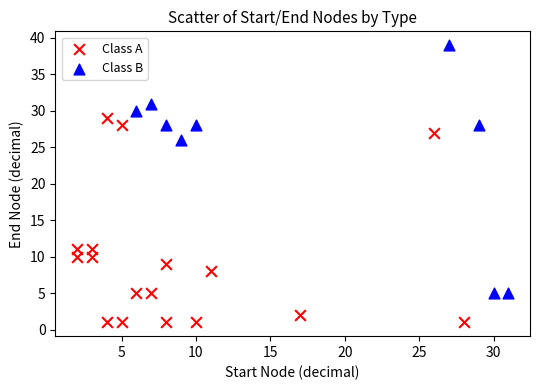

Which series has the largest Y range (max minus min)?

Class B